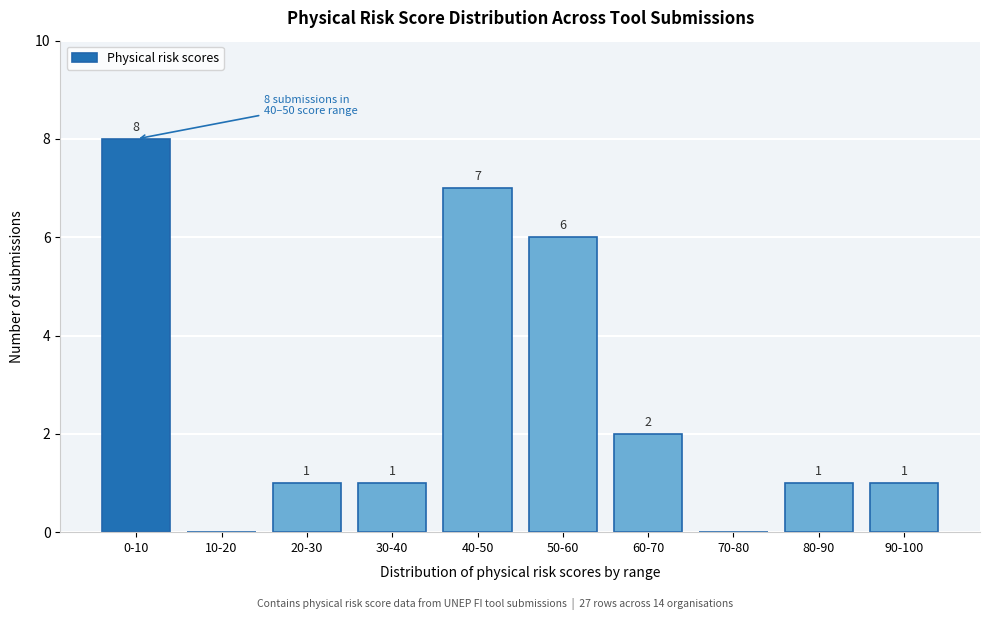

Reading left to right, list all the values displayed in this chart.

0-10=8	10-20=0	20-30=1	30-40=1	40-50=7	50-60=6	60-70=2	70-80=0	80-90=1	90-100=1